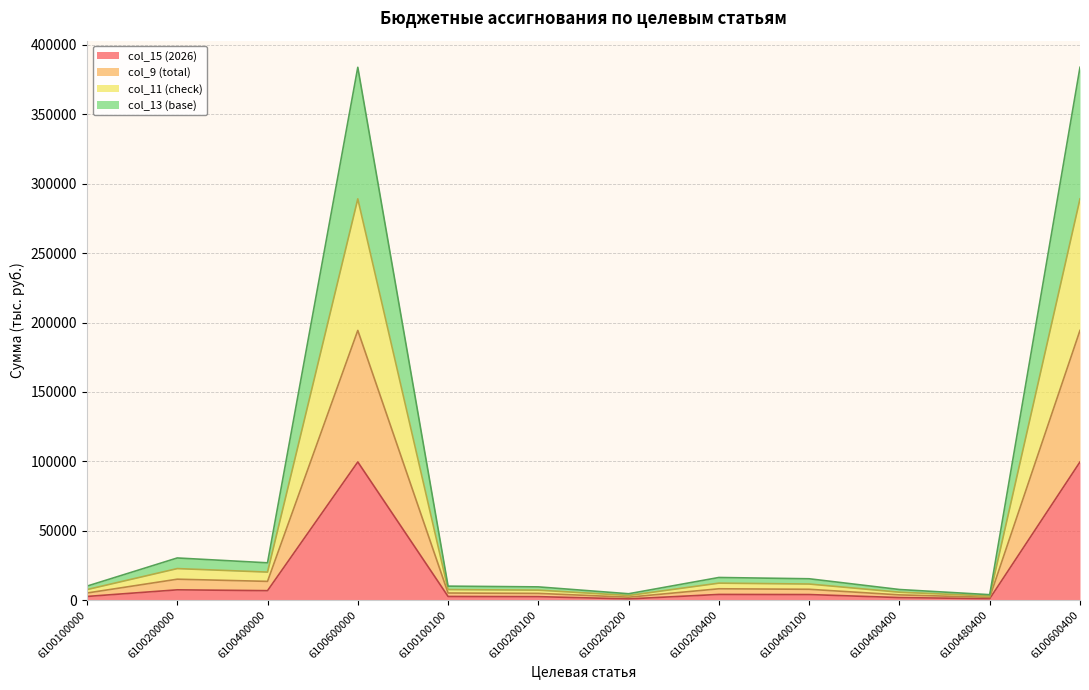

What is the value of the col_9 (total) point at the 10th from the left?

7609.9